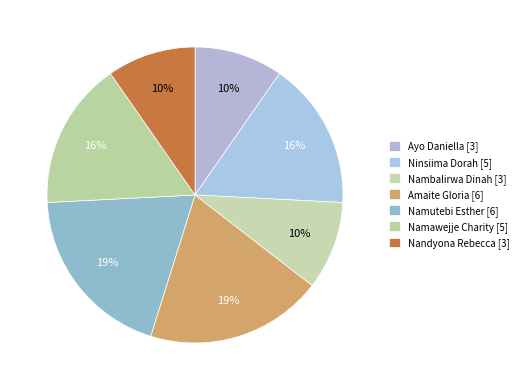

To the nearest percent, what is the average slice percentage?

14%